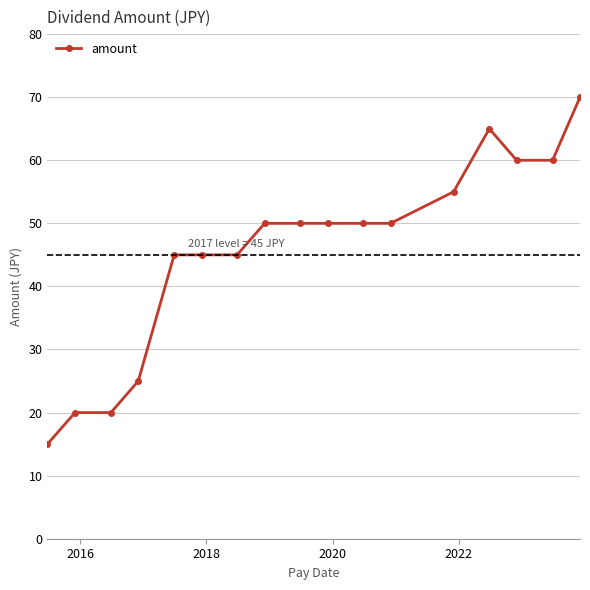

Reading left to right, list all the values displayed in this chart.

15	20	20	25	45	45	45	50	50	50	50	50	55	65	60	60	70